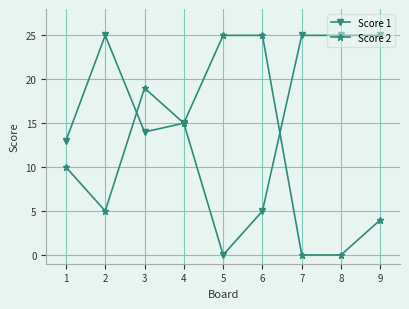

The Score 2 series shows 25 at 6. True or false?

True